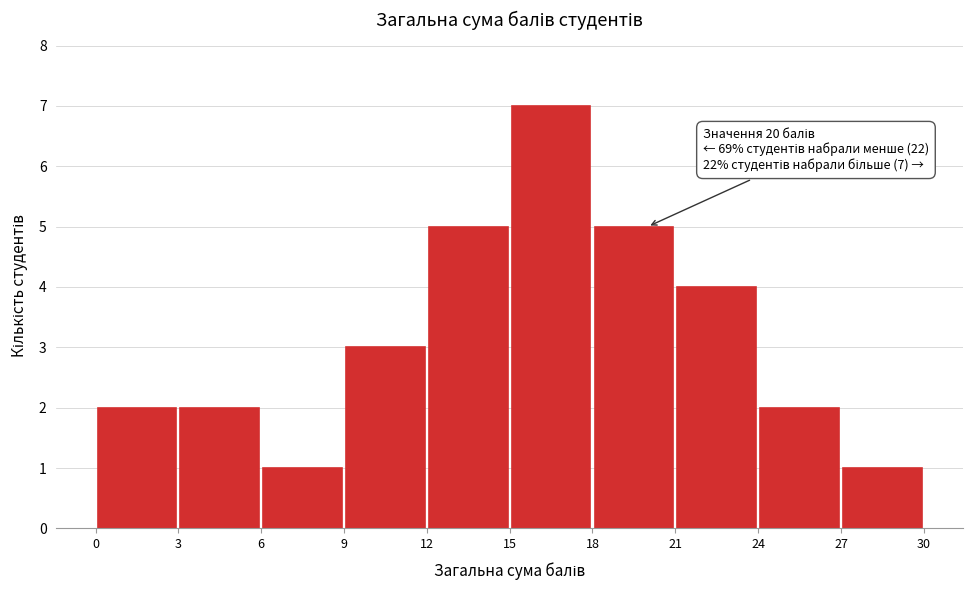

Over which range of the x-axis is the bar tallest?

15 to 18